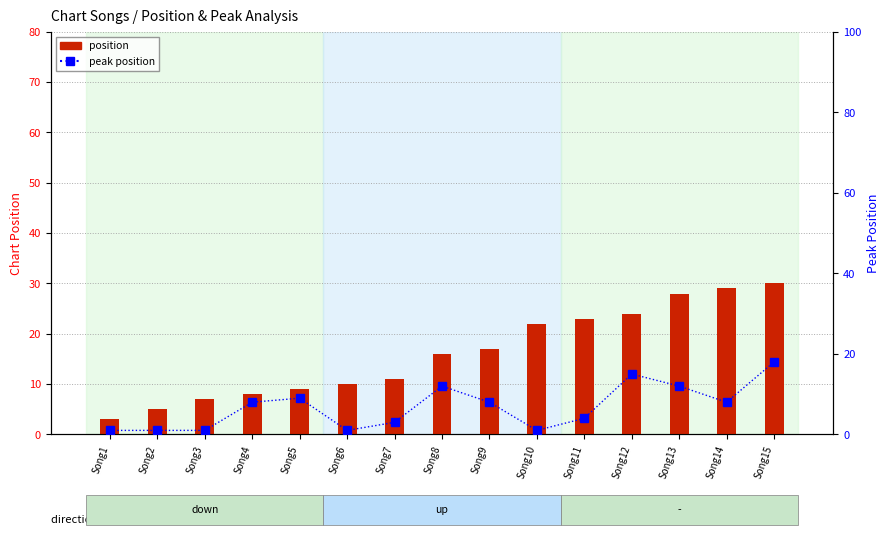

Which series has the widest spread of values?

position